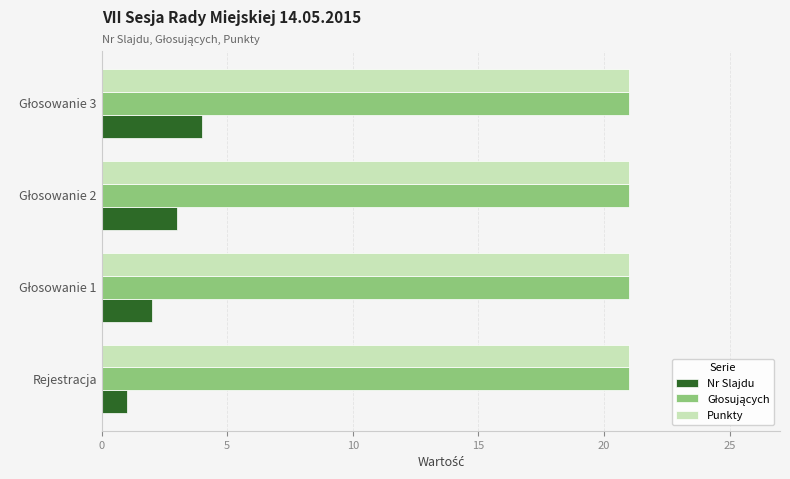

What is the highest value of the Punkty series?

21